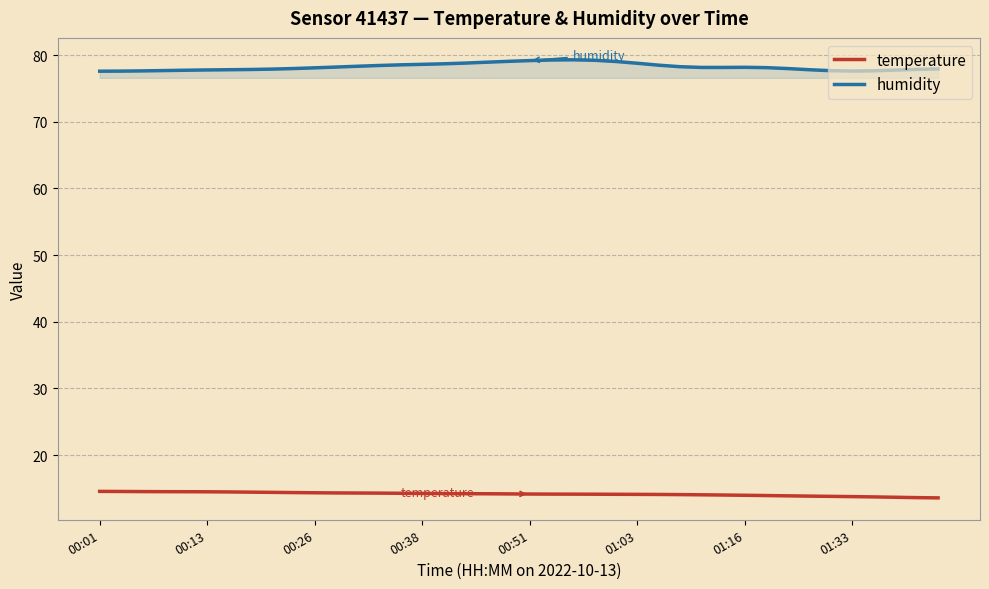

What is the sum of all humidity values?

3129.1